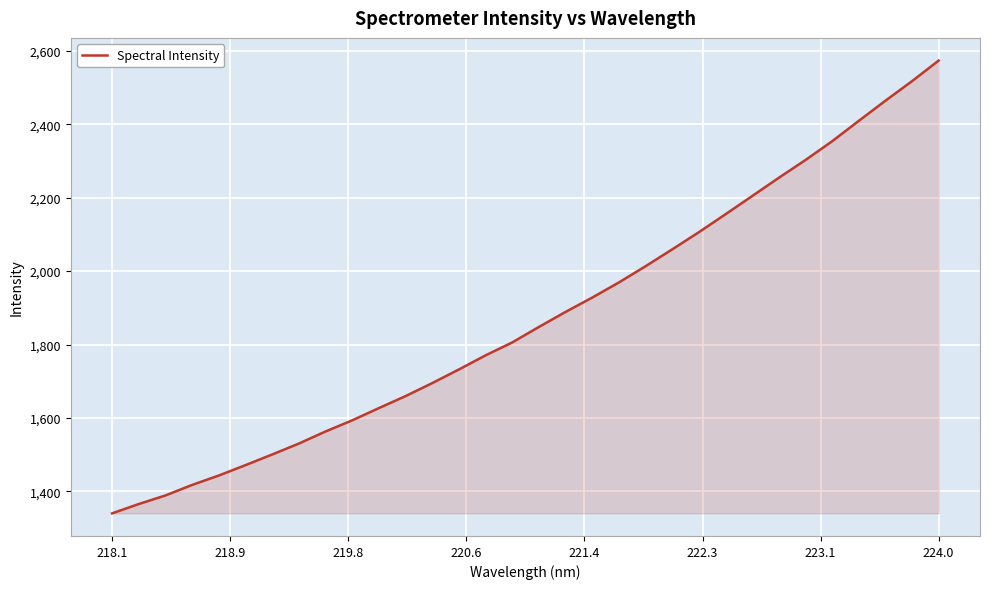

What is the maximum value shown in the chart?

2573.7